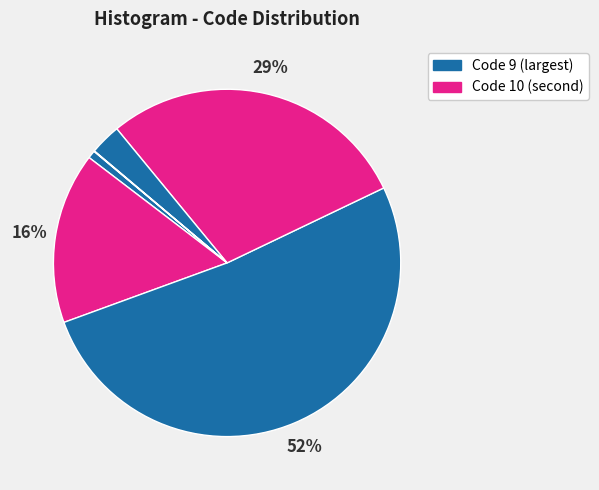

How many slices are in this pie chart?

7